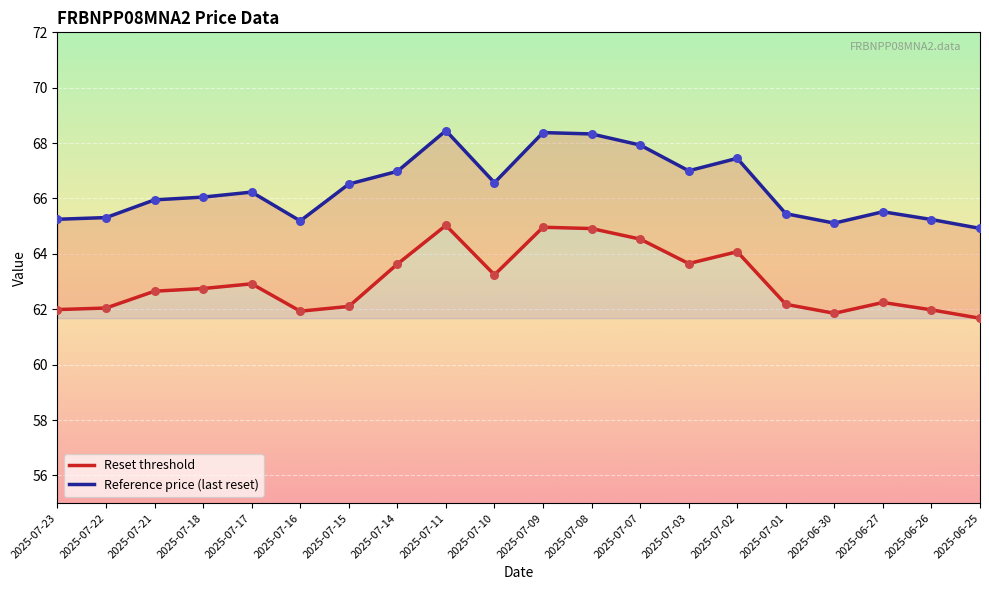

What is the total value across all series at 2025-07-17?

129.1